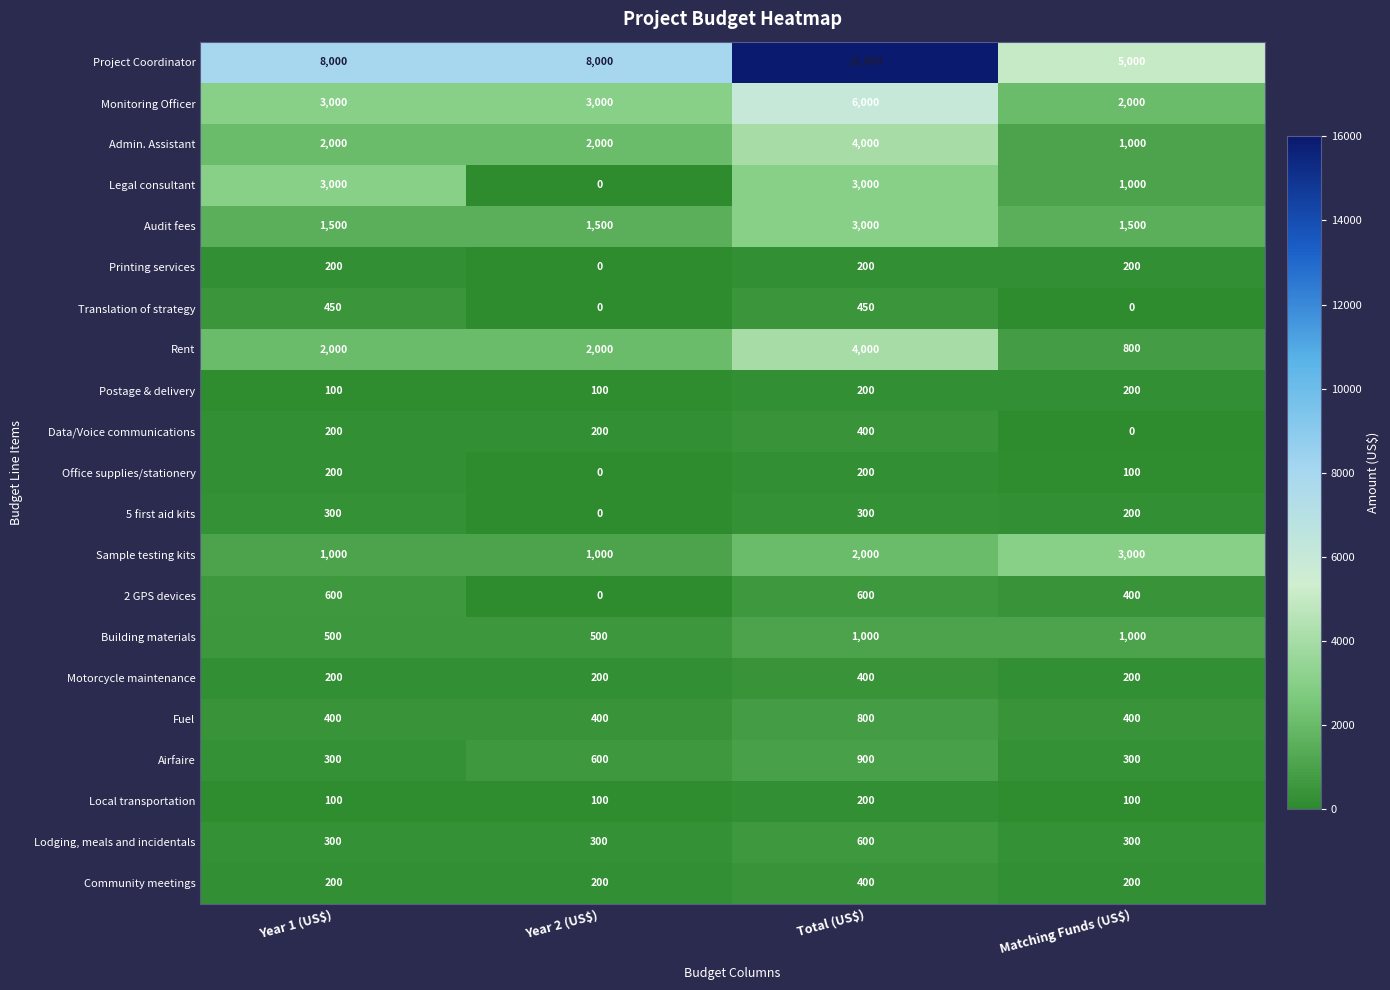

Read the Sample testing kits value at Year 2 (US$), to the nearest 10.

1000